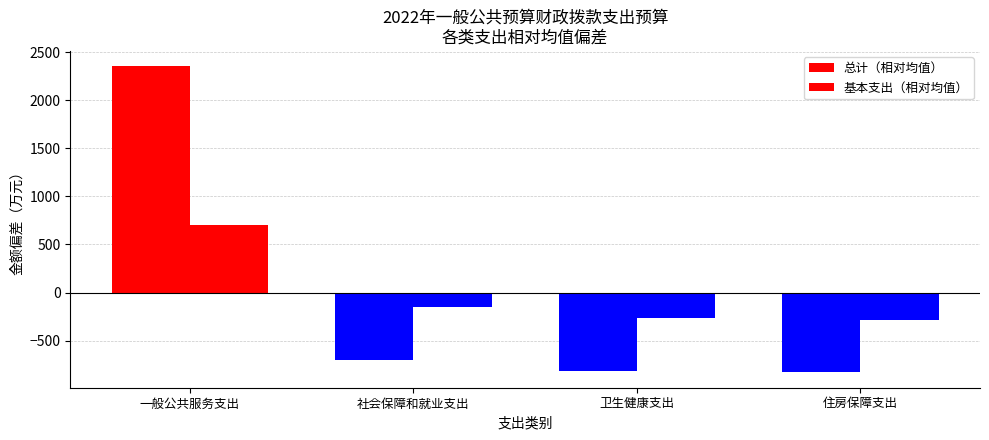

True or false: 总计（相对均值） has a value of 2352.0 at 一般公共服务支出.

True